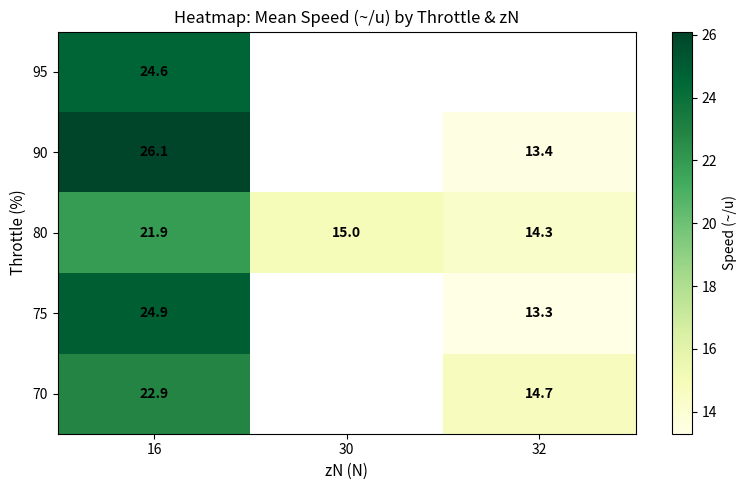

Is the value of 90 at 32 greater than the value of 80 at 16?

No